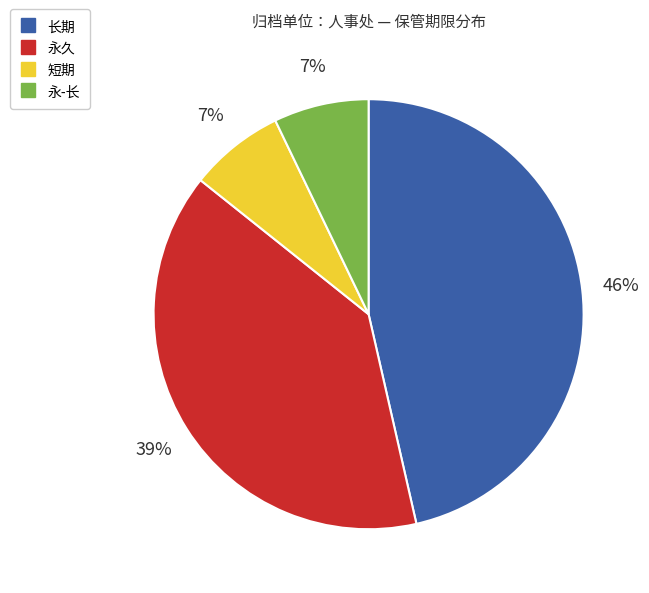

Does any single category account for the majority?

No